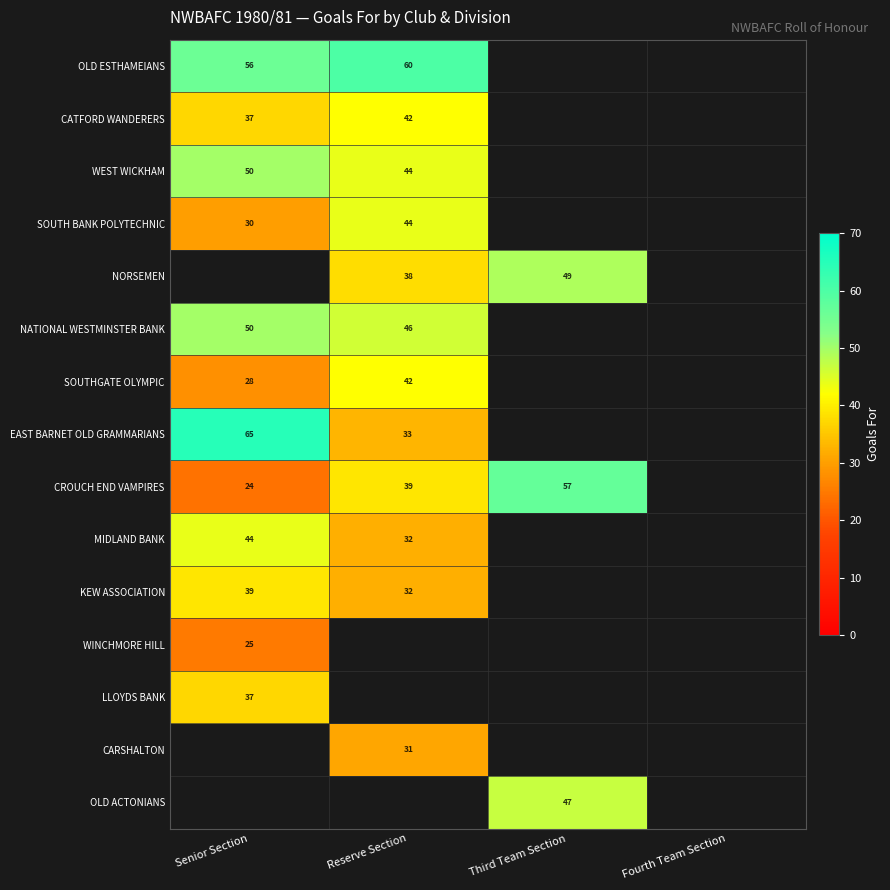

How many categories are shown in the chart?

4